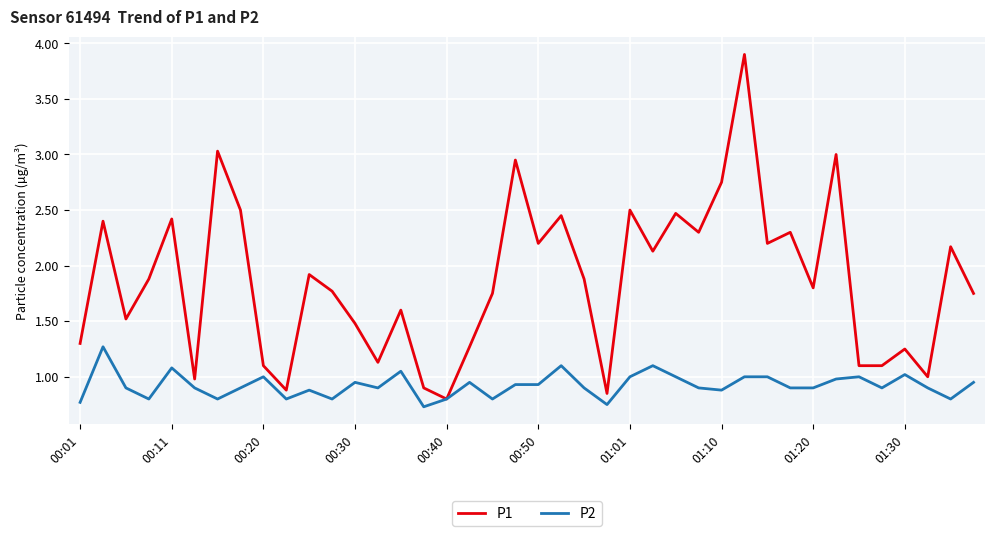

Rank the series by their average value, from highest to lowest.

P1, P2